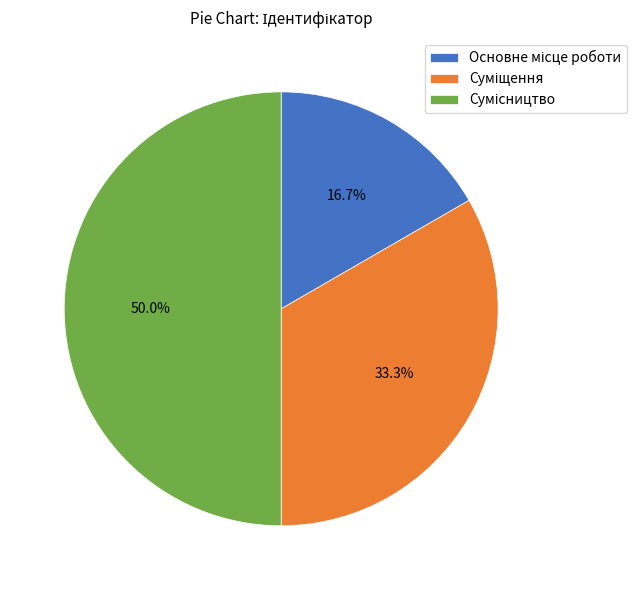

Which slice is the smallest?

Основне місце роботи